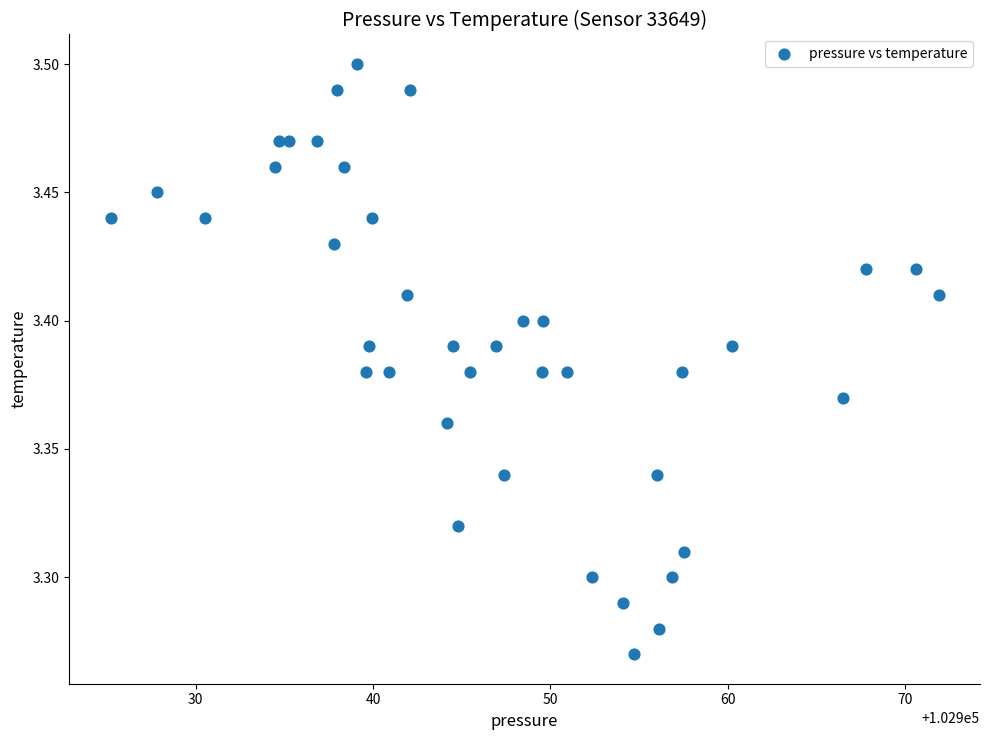

What is the range of X values (max minus min)?

46.7